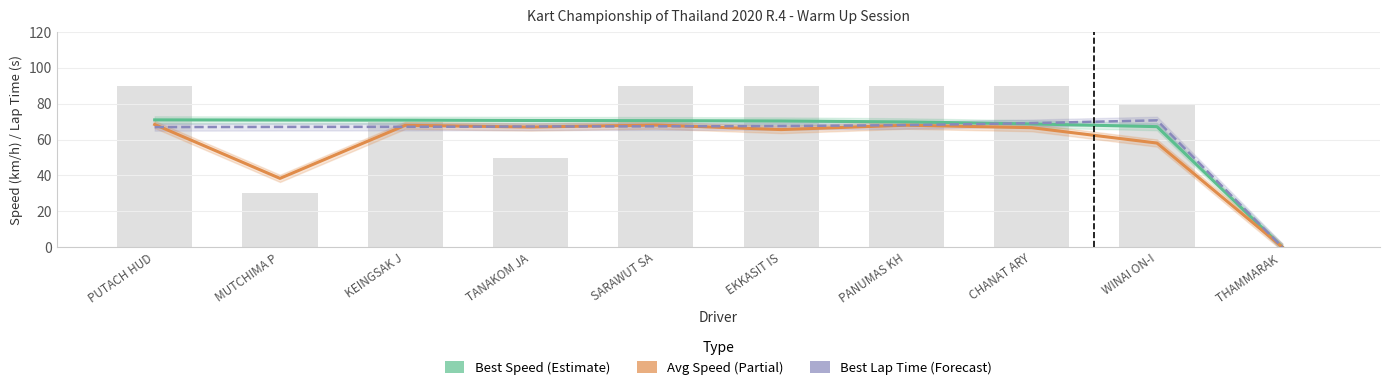

Is the value of Best Lap Time (Forecast) at EKKASIT IS greater than the value of Best Speed (Estimate) at TANAKOM JA?

No